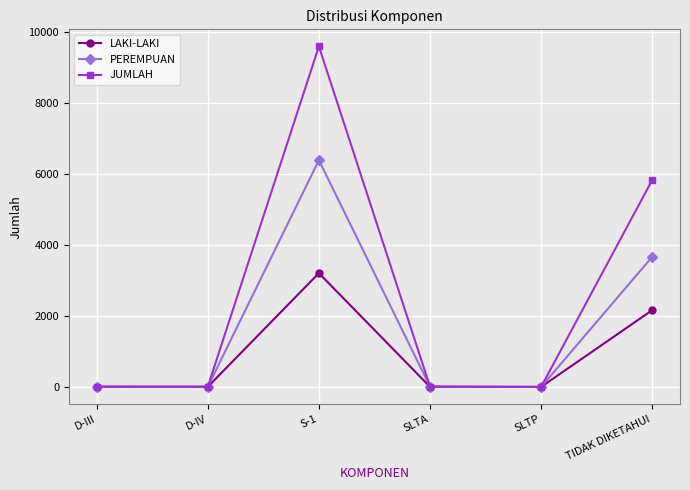

Is it true that LAKI-LAKI equals 2161 at TIDAK DIKETAHUI?

True